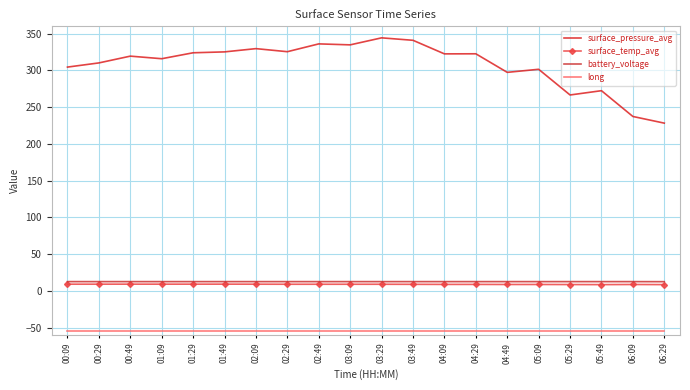

What position from the right is 01:49?

15